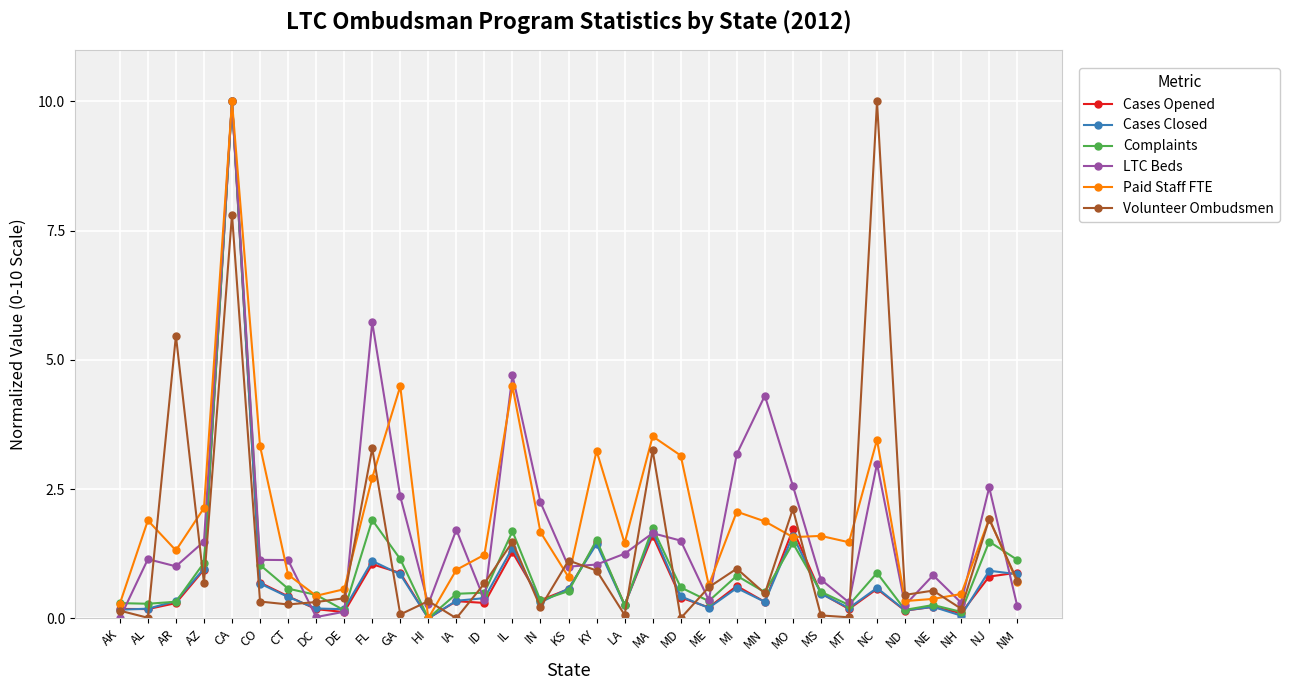

Between KY and NC, which series saw the biggest shift?

Volunteer Ombudsmen